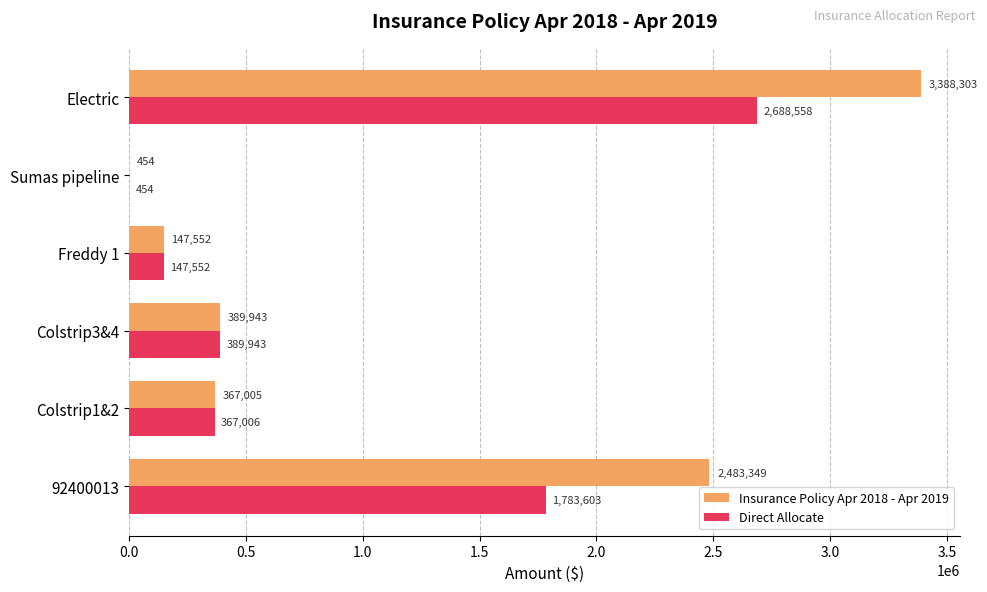

Where is Insurance Policy Apr 2018 - Apr 2019 nearest to the value 1694378?

92400013